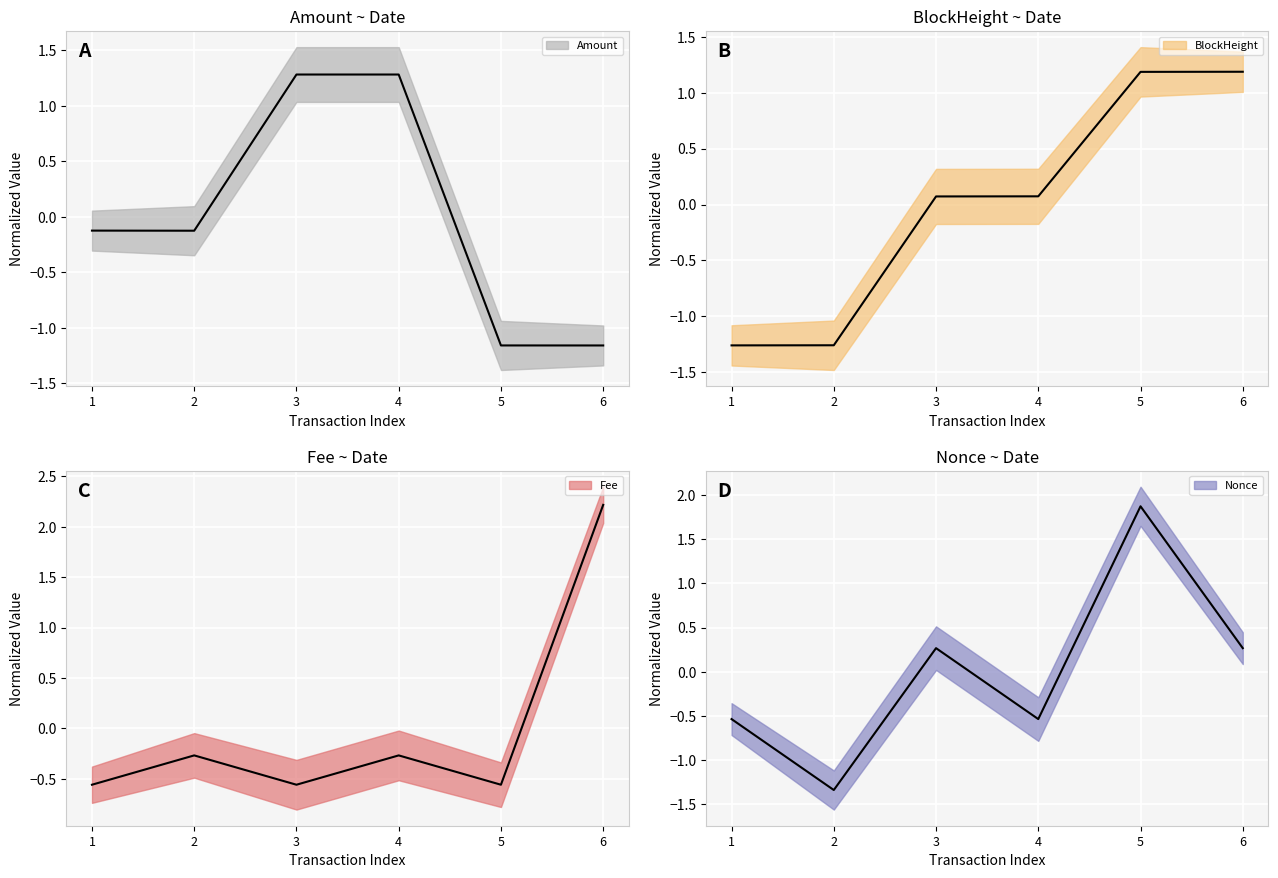

What is the value of the BlockHeight point at the 1st from the left?

-1.3